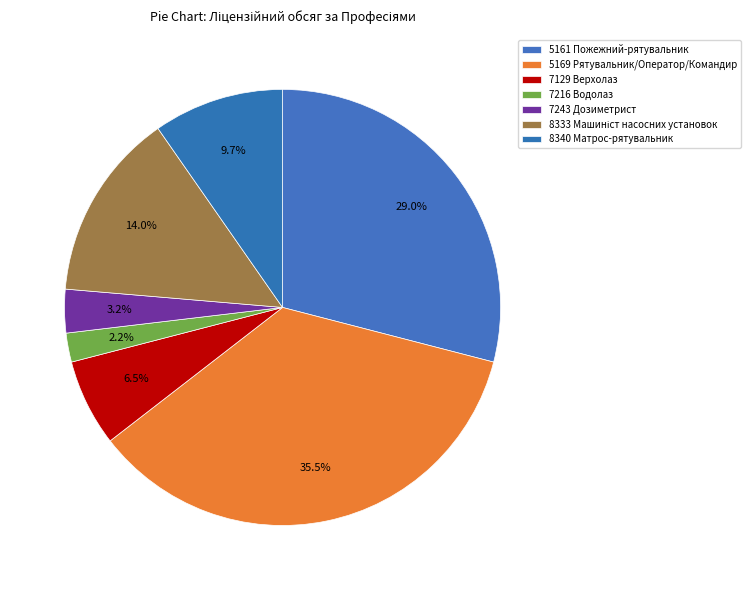

What is the smallest slice in the pie chart?

7216 Водолаз